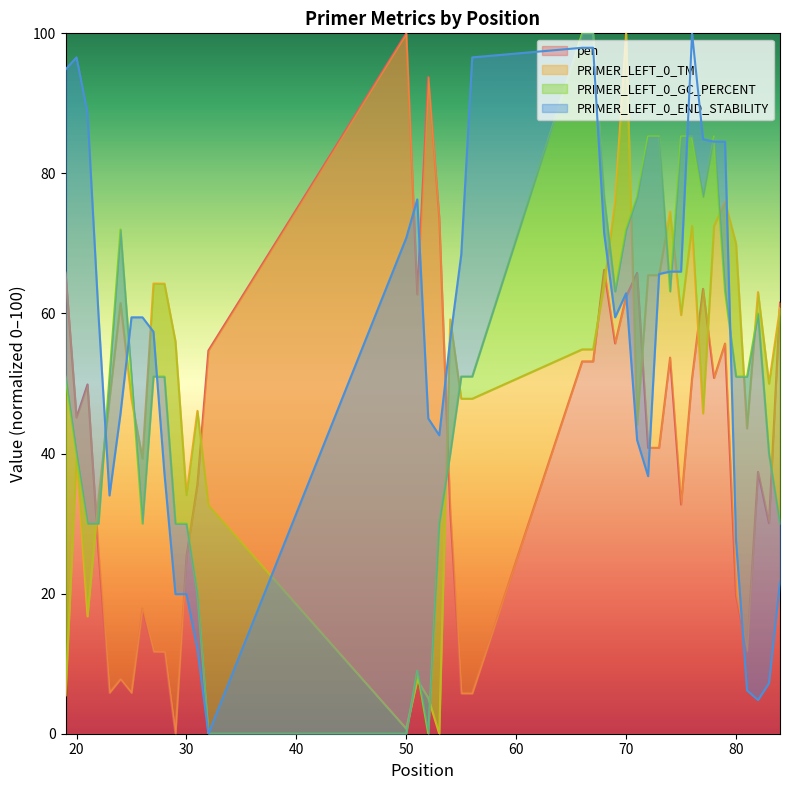

How many lines are shown in the chart?

4